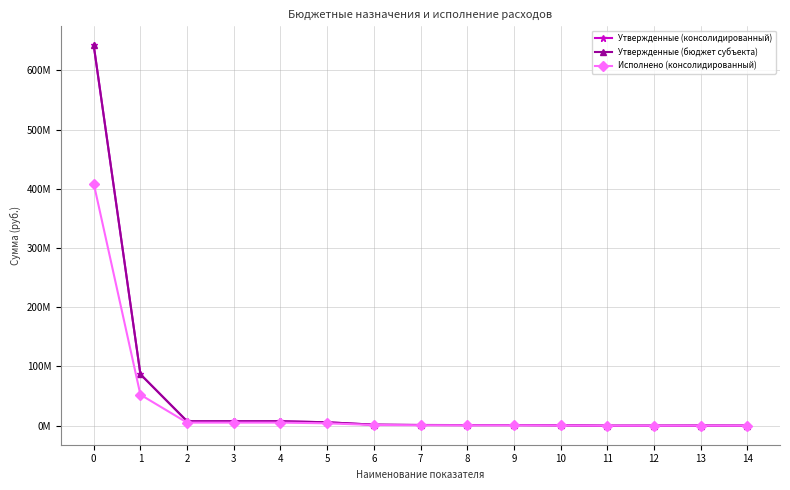

Is this an area chart (filled region under the line)?

No